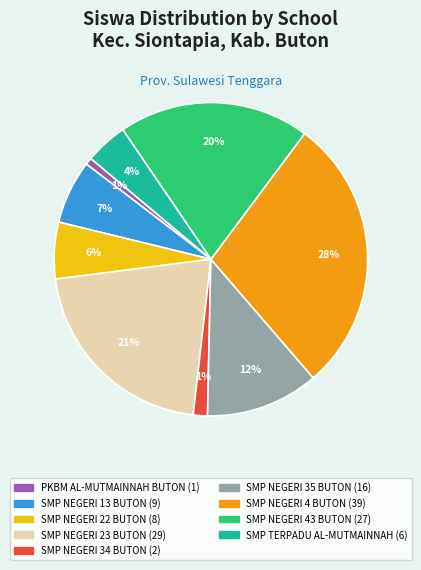

True or false: SMP NEGERI 43 BUTON accounts for 14% of the total.

False